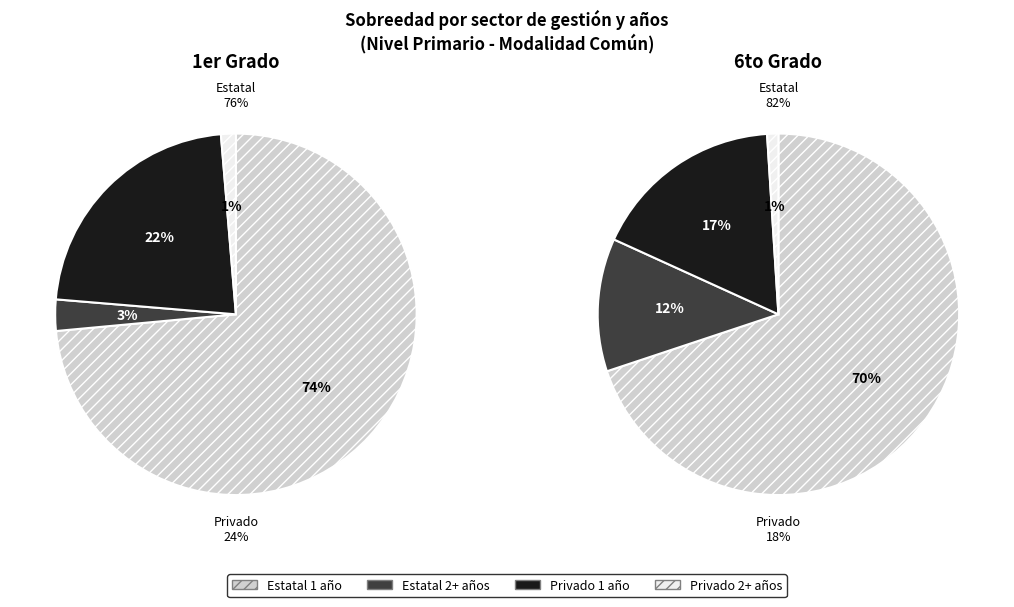

The 1º slice represents 3% of the pie. True or false?

True